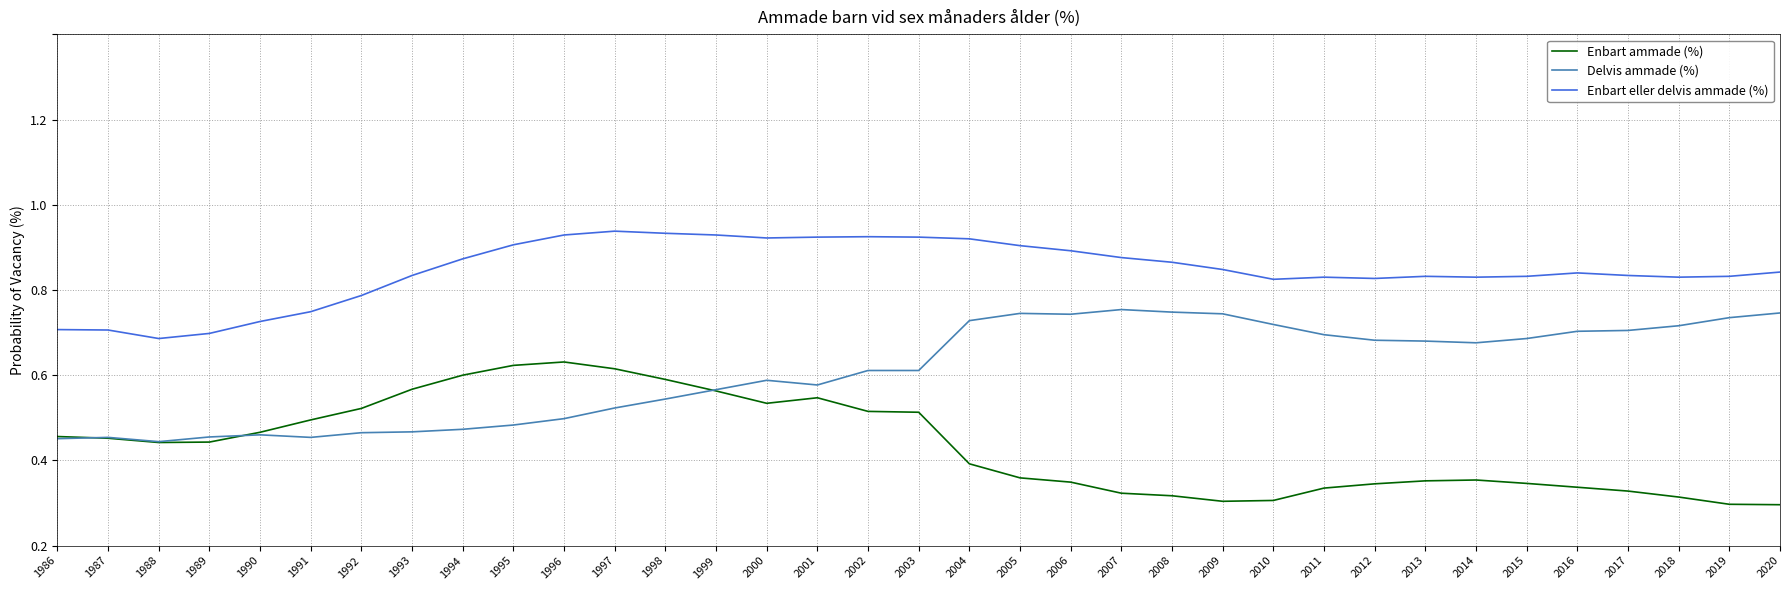

List the series in order of their overall mean, lowest first.

Enbart ammade (%), Delvis ammade (%), Enbart eller delvis ammade (%)